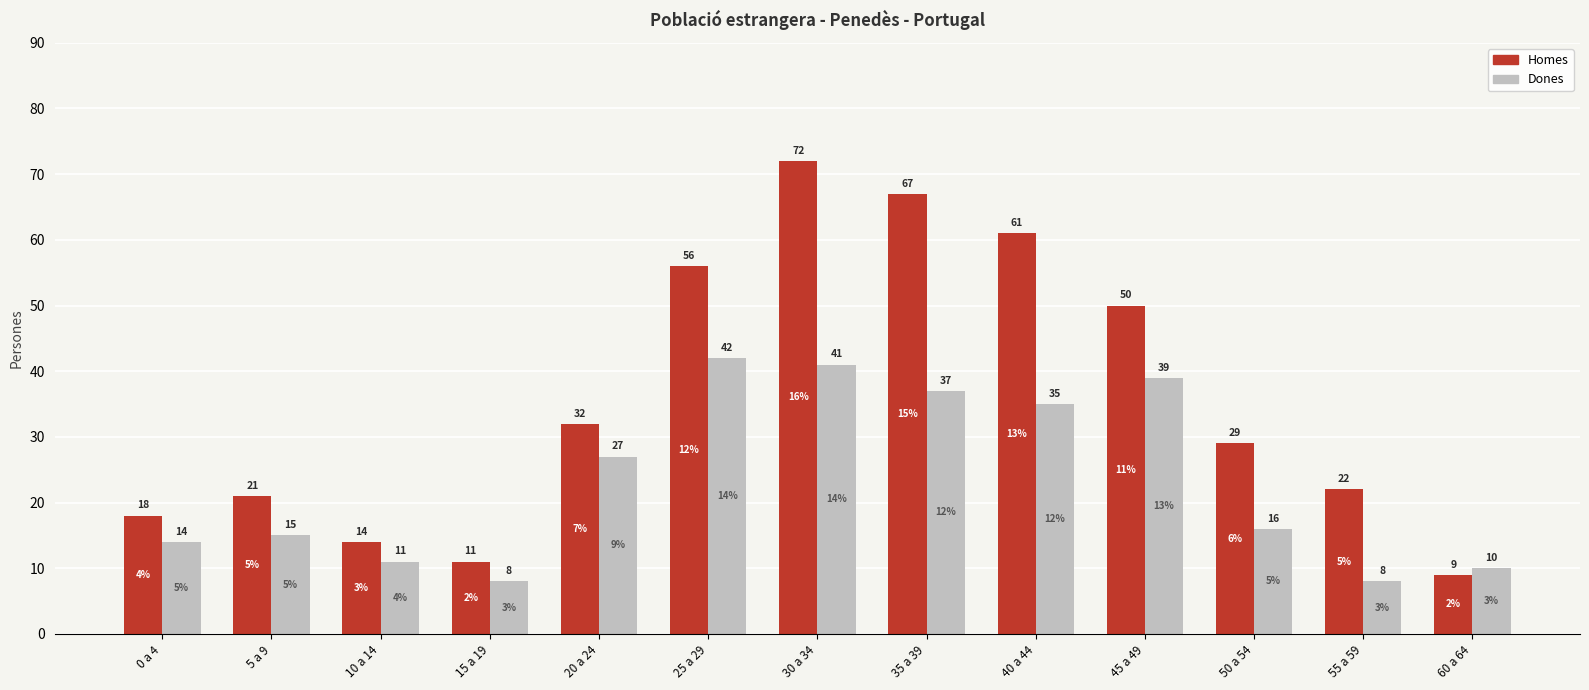

Is the value of Homes at 5 a 9 greater than the value of Dones at 35 a 39?

No